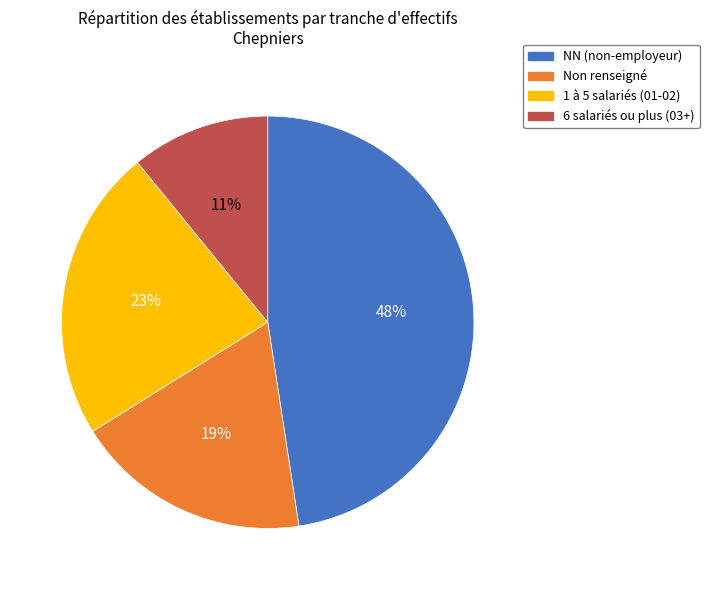

Is there a majority slice in this chart?

No